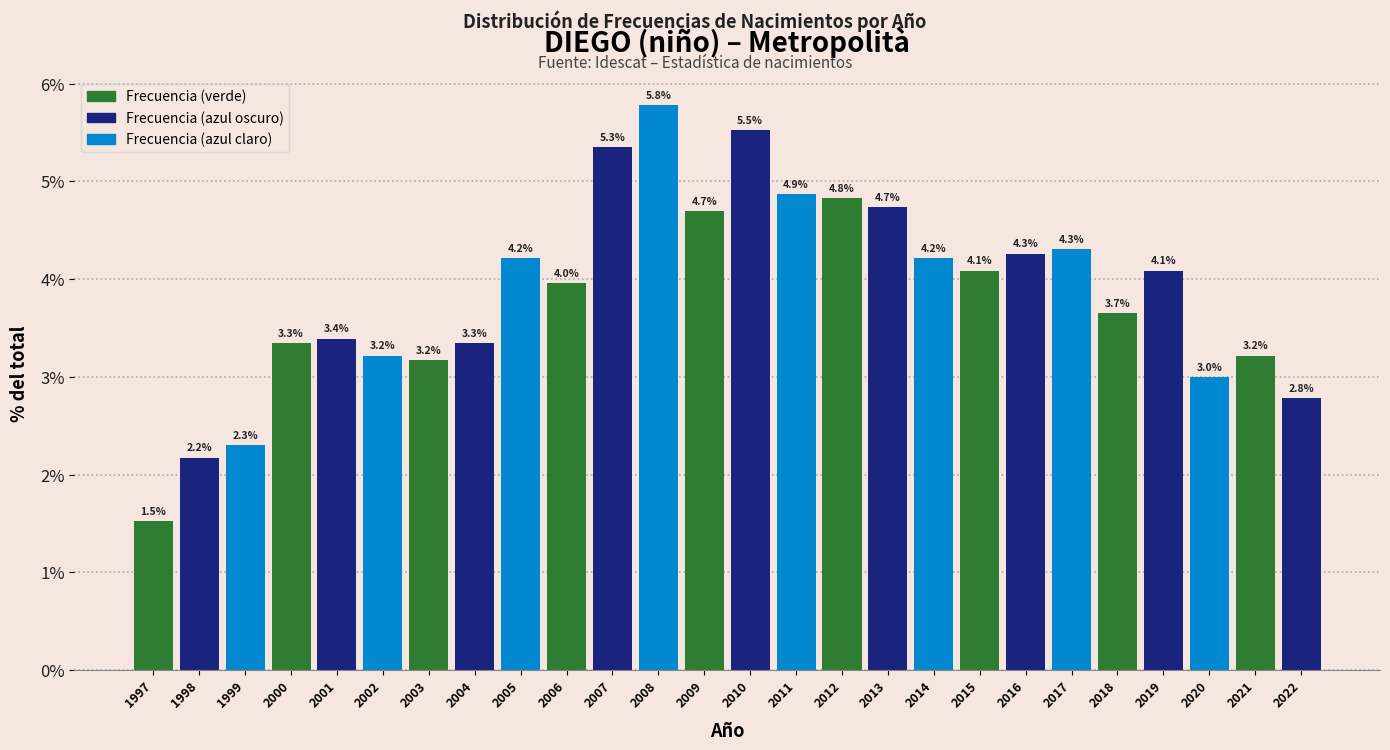

Reading left to right, transcribe all the data shown in this chart.

1.5	2.2	2.3	3.3	3.4	3.2	3.2	3.3	4.2	4.0	5.3	5.8	4.7	5.5	4.9	4.8	4.7	4.2	4.1	4.3	4.3	3.7	4.1	3.0	3.2	2.8